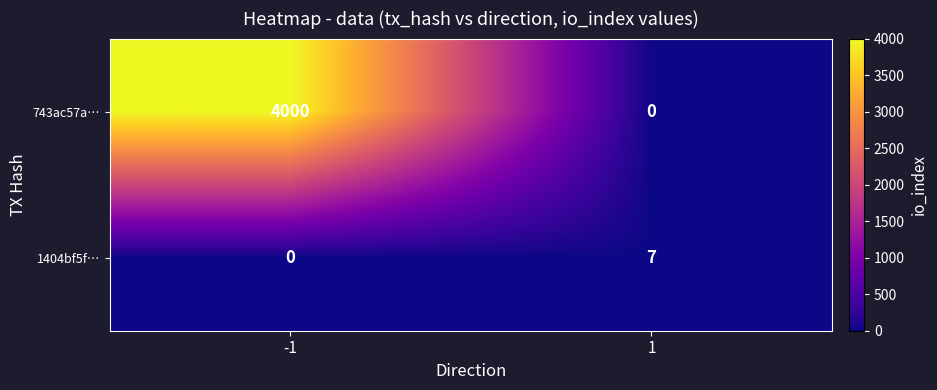

At 1, list the series in order from largest to smallest.

1404bf5f…, 743ac57a…